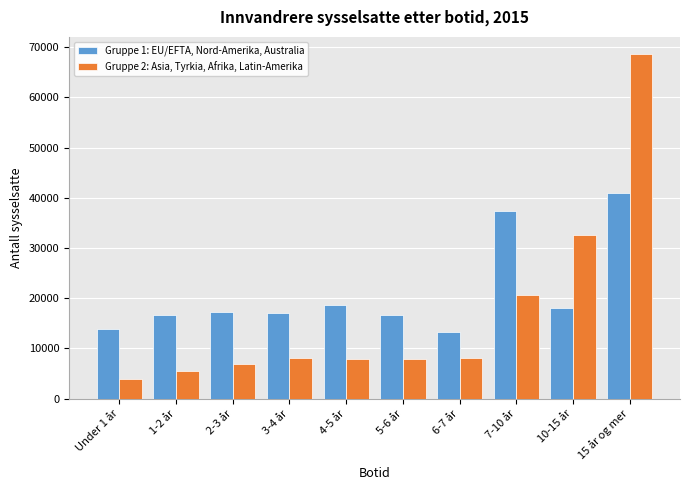

Between 3-4 år and 10-15 år, which series saw the biggest shift?

Gruppe 2: Asia, Tyrkia, Afrika, Latin-Amerika